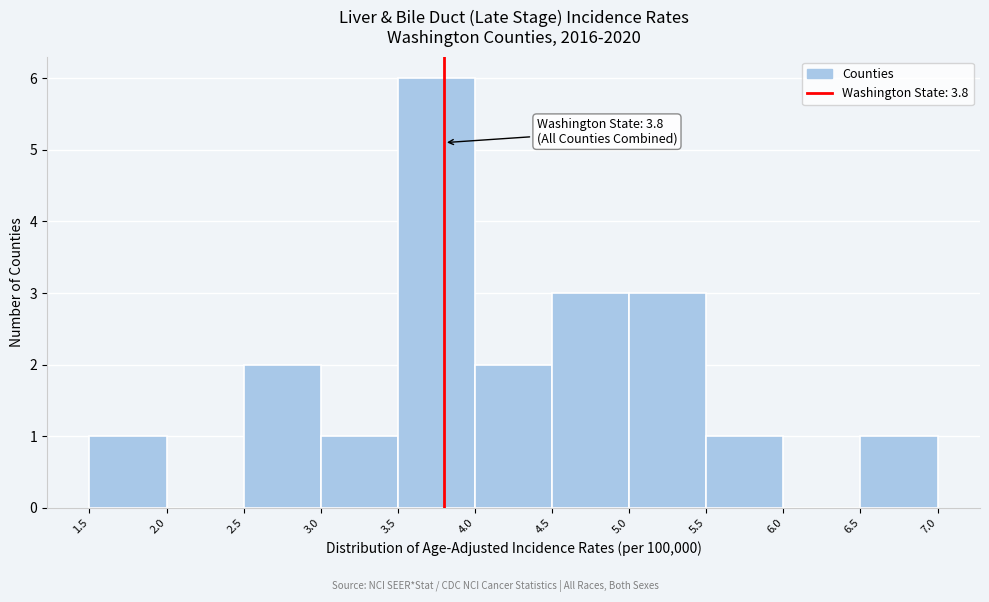

Which range on the x-axis has the tallest bar?

3.5 to 4.0